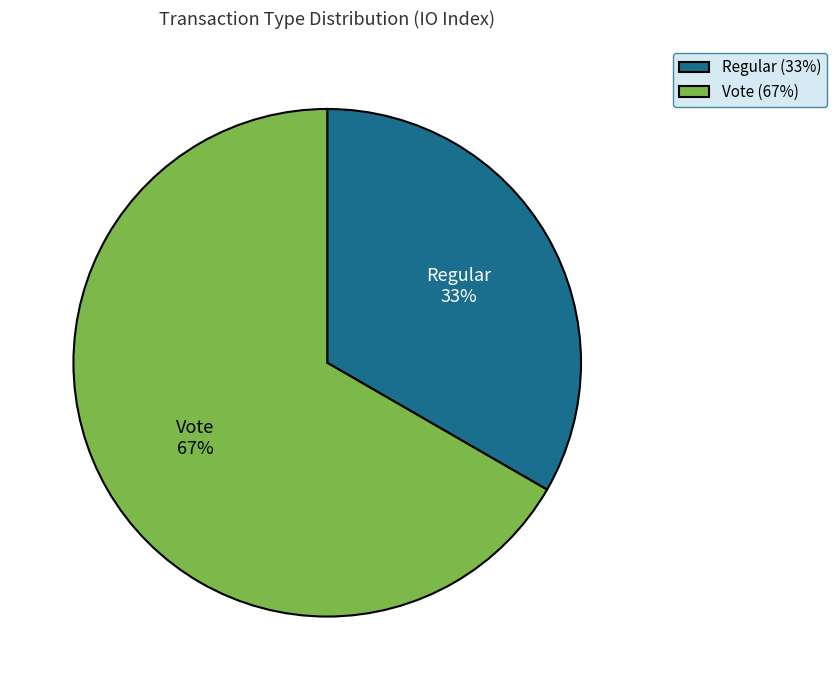

How many slices are in this pie chart?

2